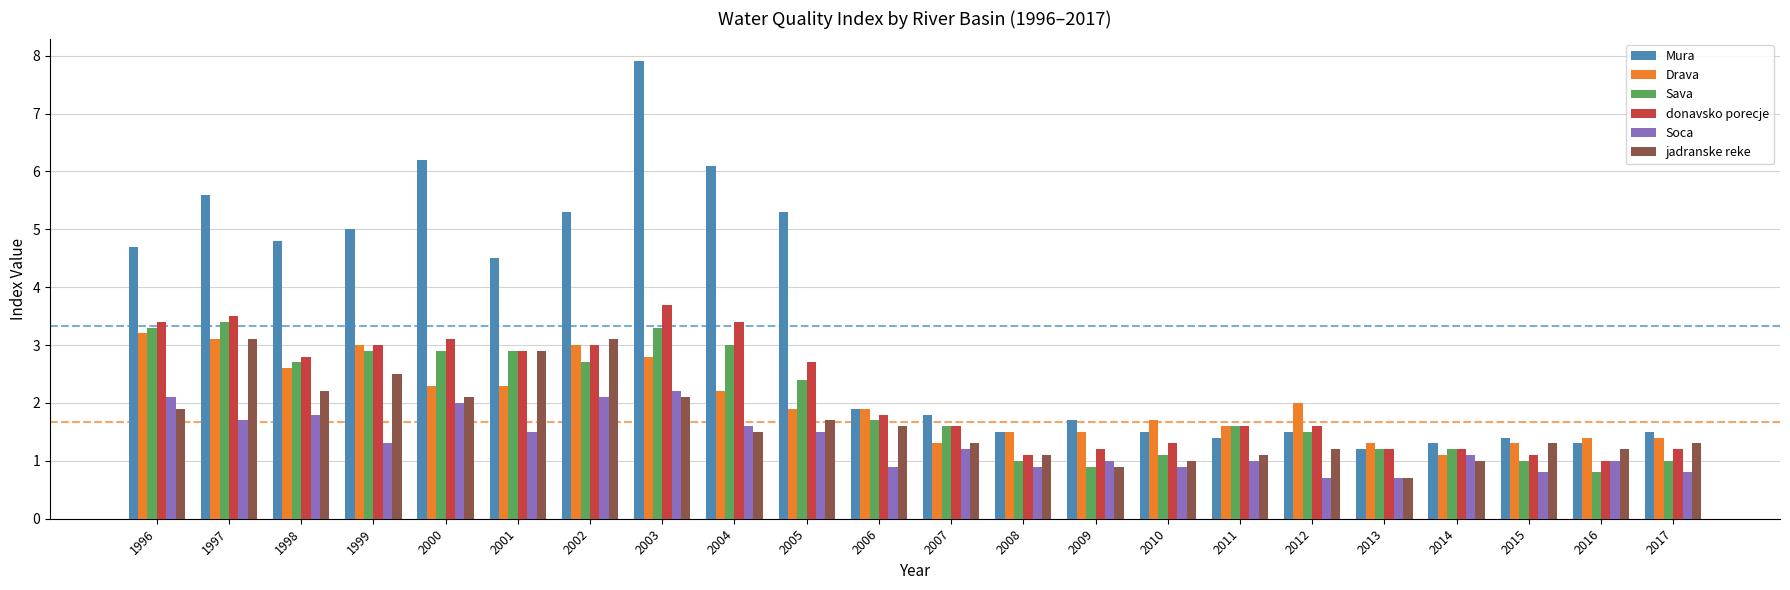

Reading left to right, what are all the values shown in this chart?

Mura: 4.7	5.6	4.8	5.0	6.2	4.5	5.3	7.9	6.1	5.3	1.9	1.8	1.5	1.7	1.5	1.4	1.5	1.2	1.3	1.4	1.3	1.5
Drava: 3.2	3.1	2.6	3.0	2.3	2.3	3.0	2.8	2.2	1.9	1.9	1.3	1.5	1.5	1.7	1.6	2.0	1.3	1.1	1.3	1.4	1.4
Sava: 3.3	3.4	2.7	2.9	2.9	2.9	2.7	3.3	3.0	2.4	1.7	1.6	1.0	0.9	1.1	1.6	1.5	1.2	1.2	1.0	0.8	1.0
donavsko porecje: 3.4	3.5	2.8	3.0	3.1	2.9	3.0	3.7	3.4	2.7	1.8	1.6	1.1	1.2	1.3	1.6	1.6	1.2	1.2	1.1	1.0	1.2
Soca: 2.1	1.7	1.8	1.3	2.0	1.5	2.1	2.2	1.6	1.5	0.9	1.2	0.9	1.0	0.9	1.0	0.7	0.7	1.1	0.8	1.0	0.8
jadranske reke: 1.9	3.1	2.2	2.5	2.1	2.9	3.1	2.1	1.5	1.7	1.6	1.3	1.1	0.9	1.0	1.1	1.2	0.7	1.0	1.3	1.2	1.3